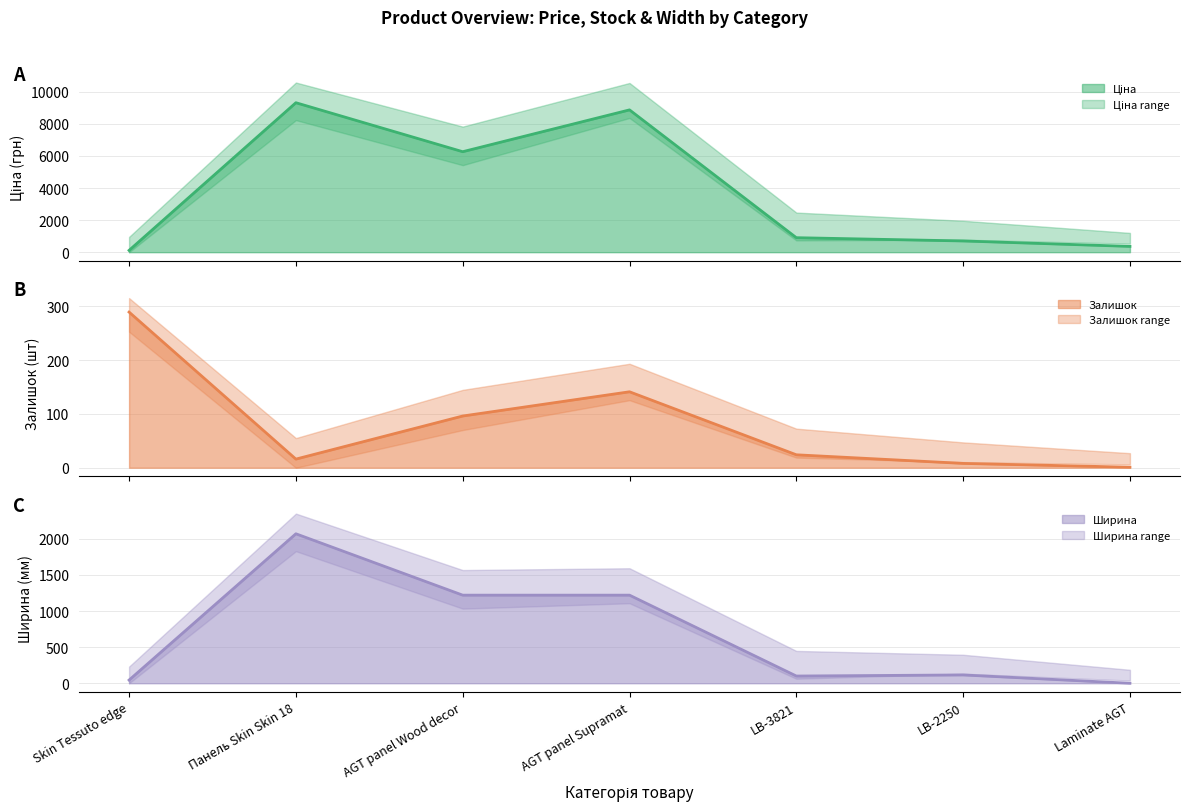

What is the sum of the Ціна line values at LB-3821 and Skin Tessuto edge?

1017.7